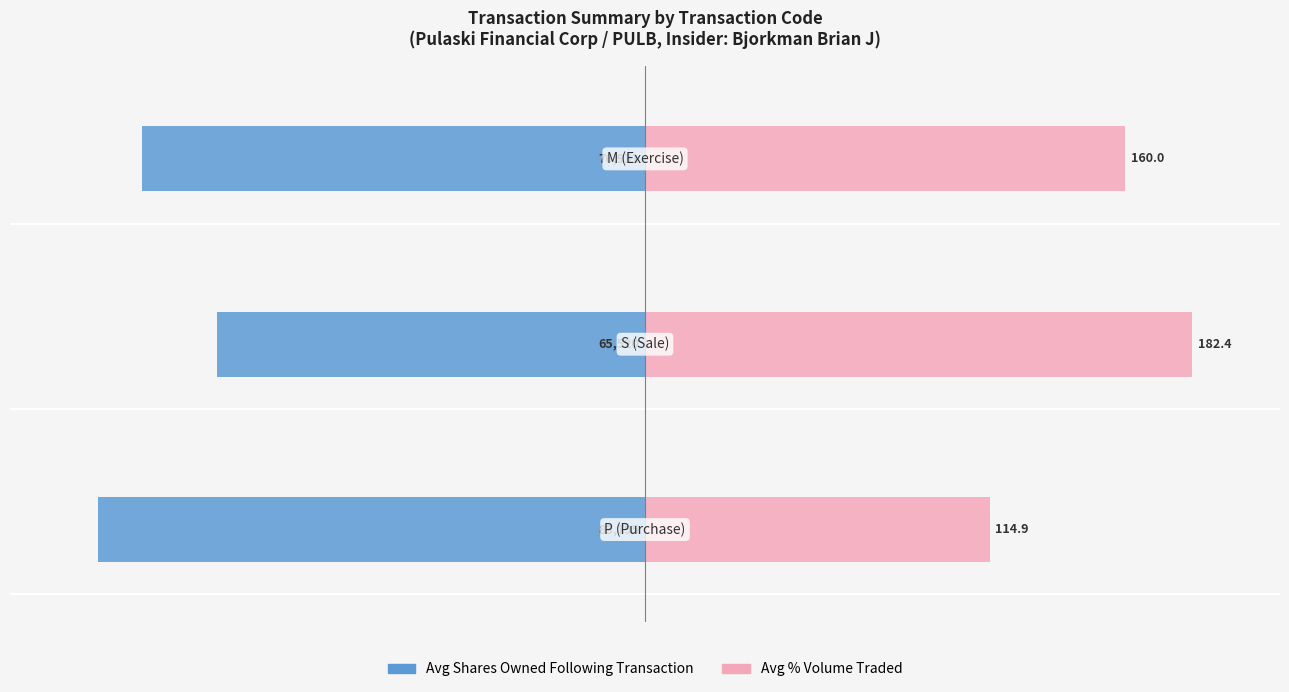

Which series has the widest spread of values?

Avg % Volume Traded (scaled)